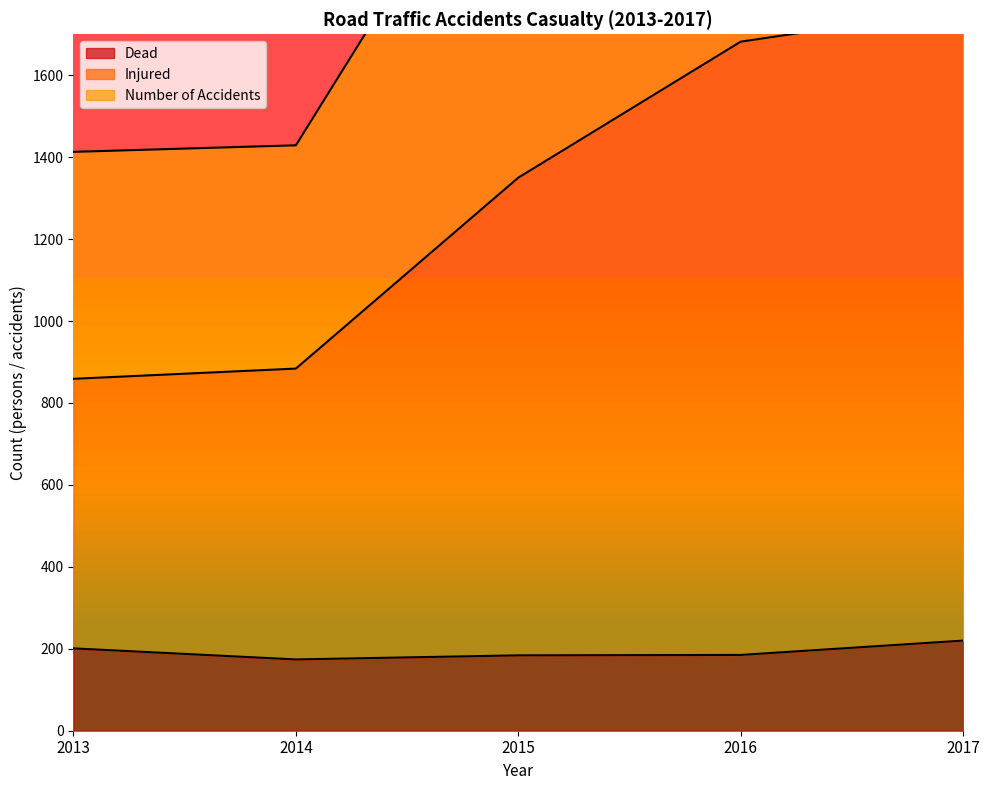

Between 2014 and 2015, which is larger?

2015